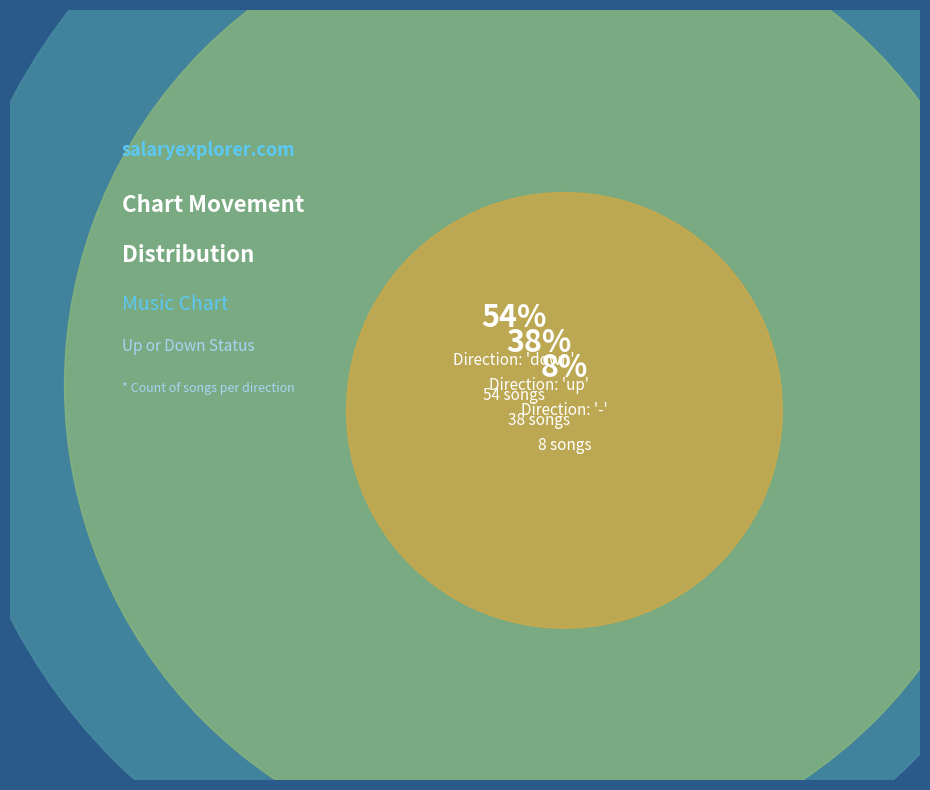

What is the change in value from up to -?

-30